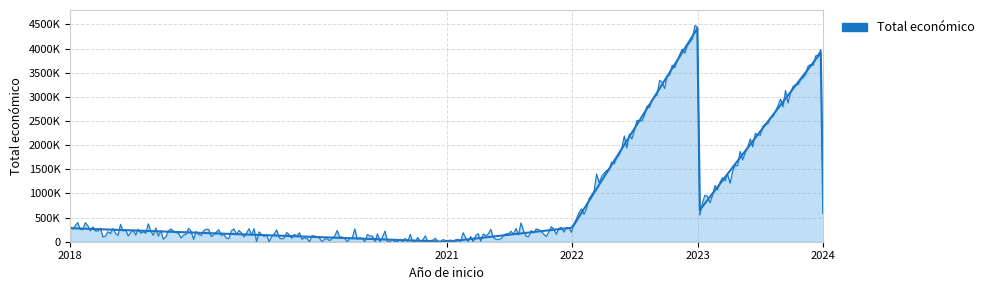

The value at 2024 is 585460. True or false?

True